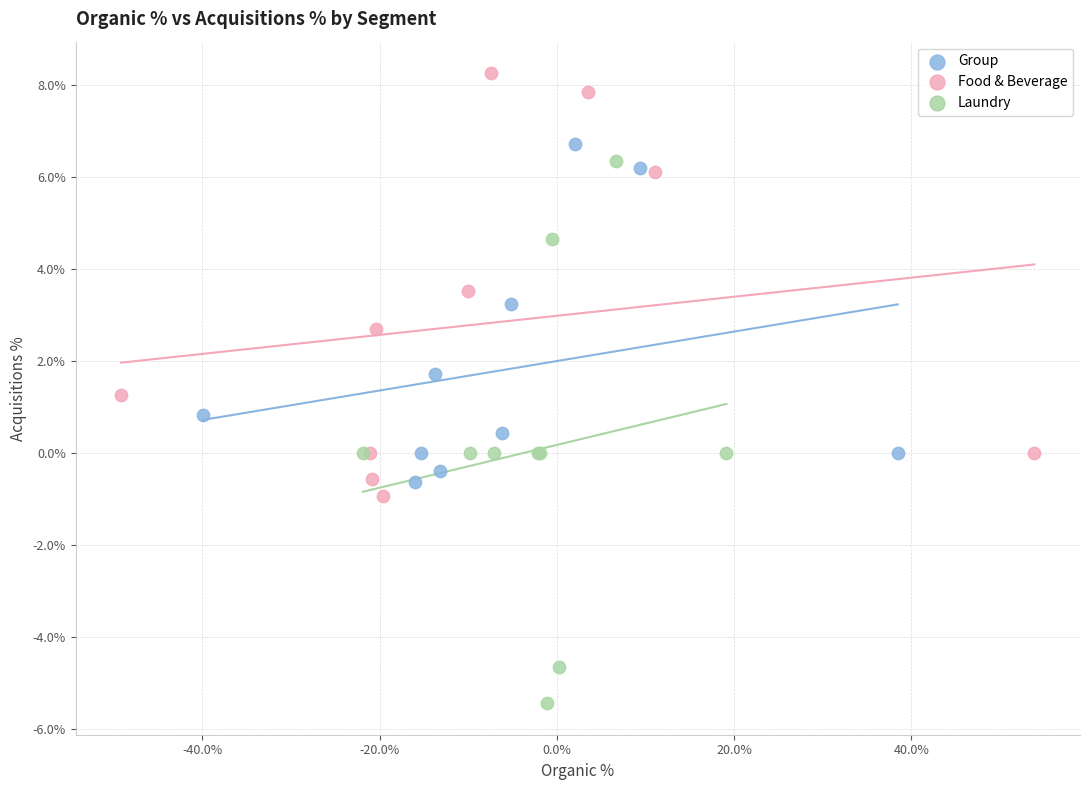

What are all the series names shown in the legend?

Group, Food & Beverage, Laundry